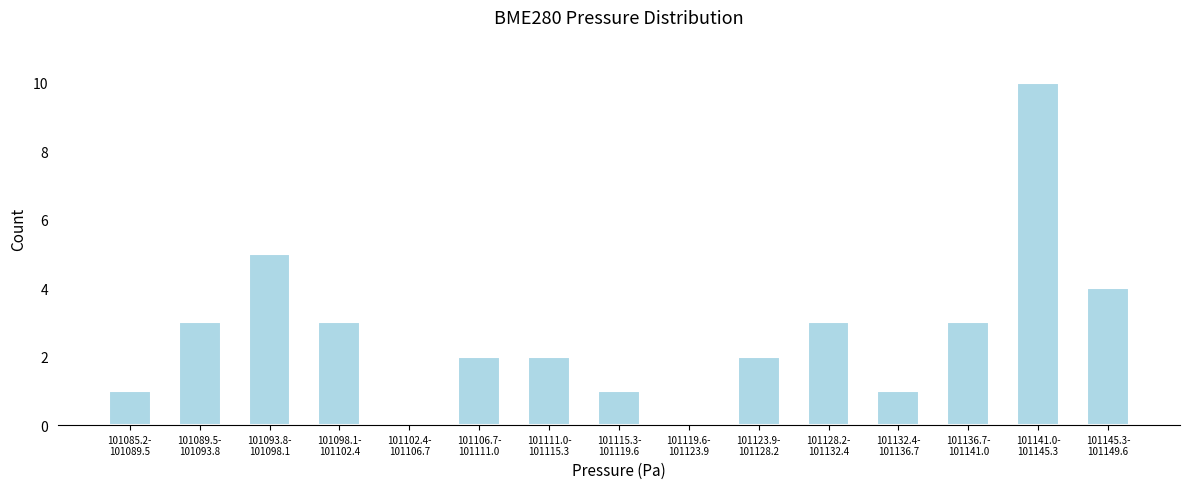

What is the greatest value displayed?

10